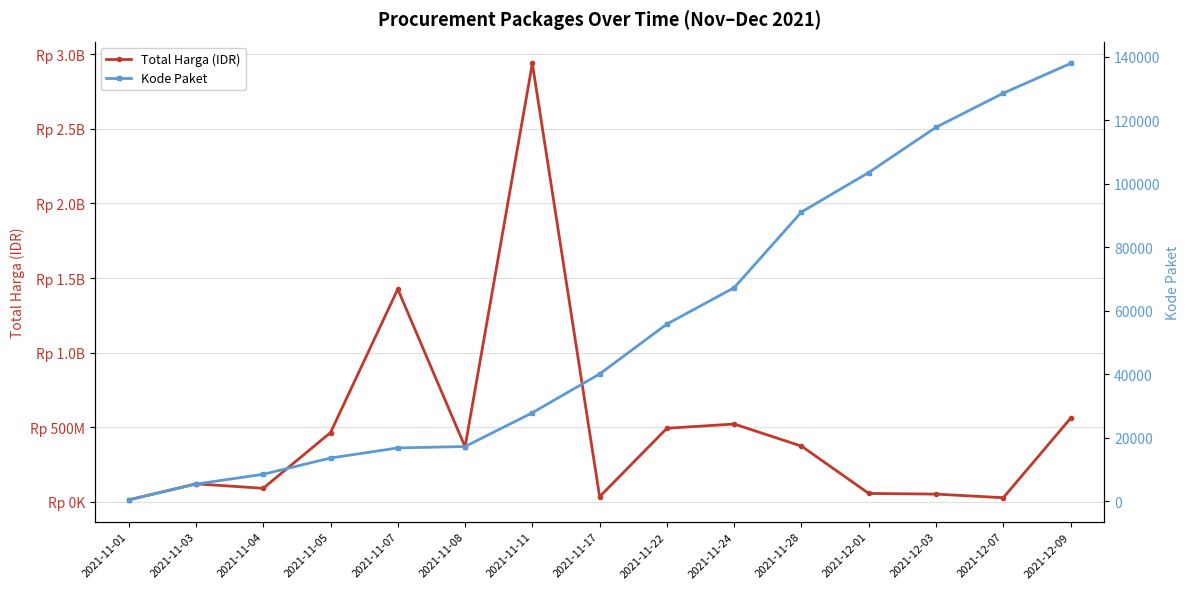

Which category has the highest value across all series?

2021-11-11